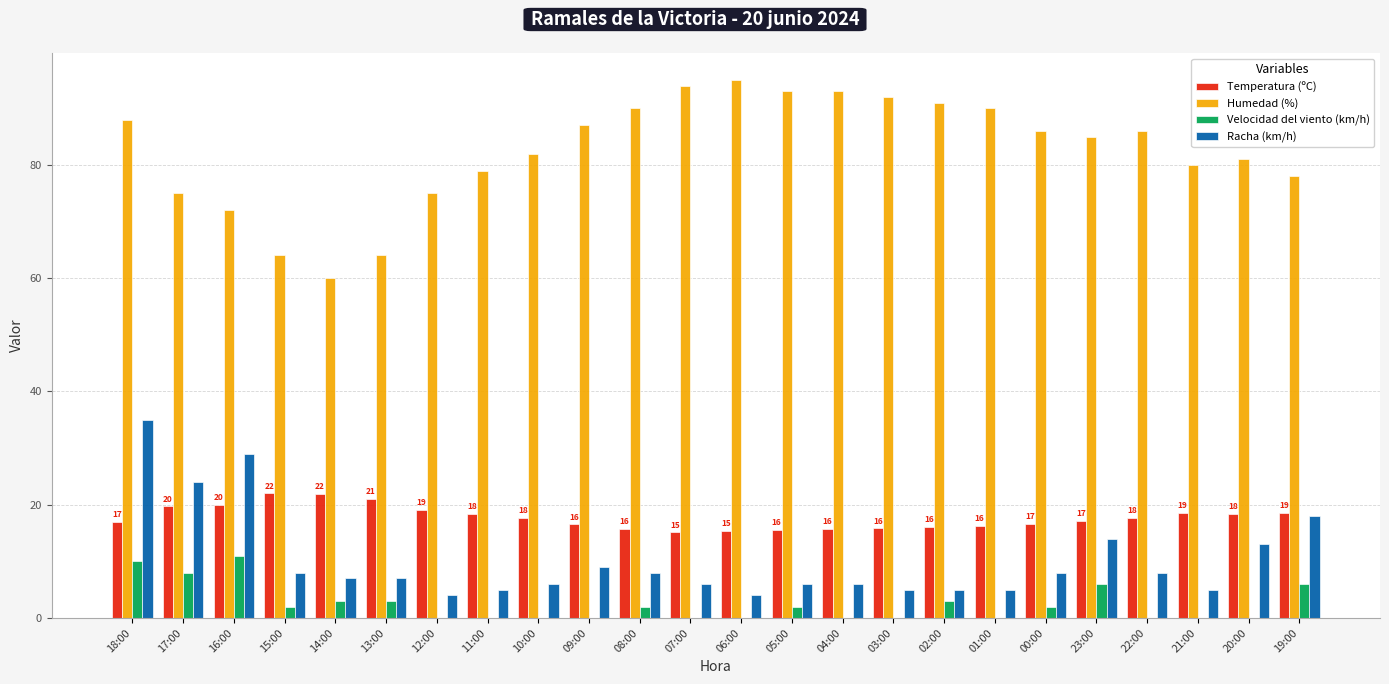

What is the difference between the Racha (km/h) values at 13:00 and 21:00?

2.0